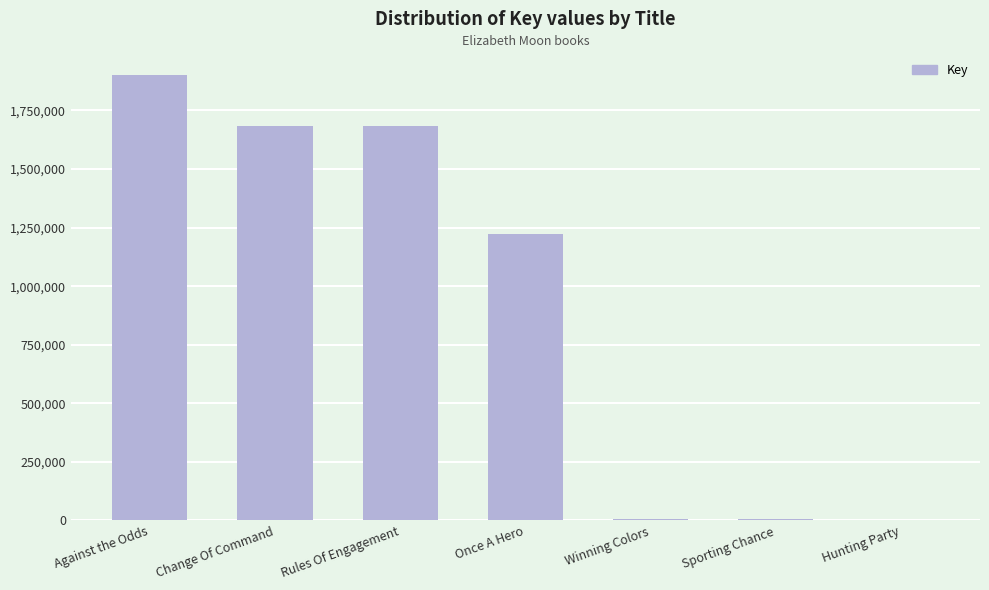

Which has a higher value, Against the Odds or Hunting Party?

Against the Odds